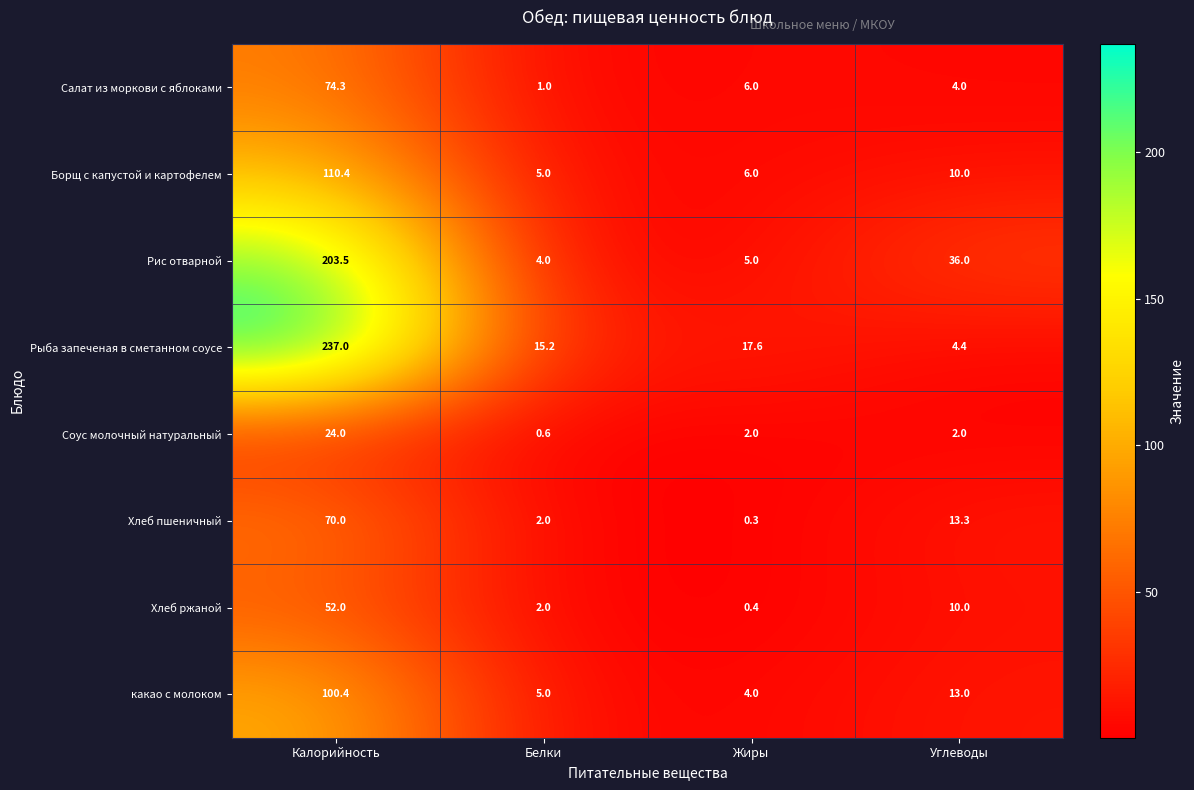

What is the approximate value of Хлеб пшеничный at Калорийность?

70.0